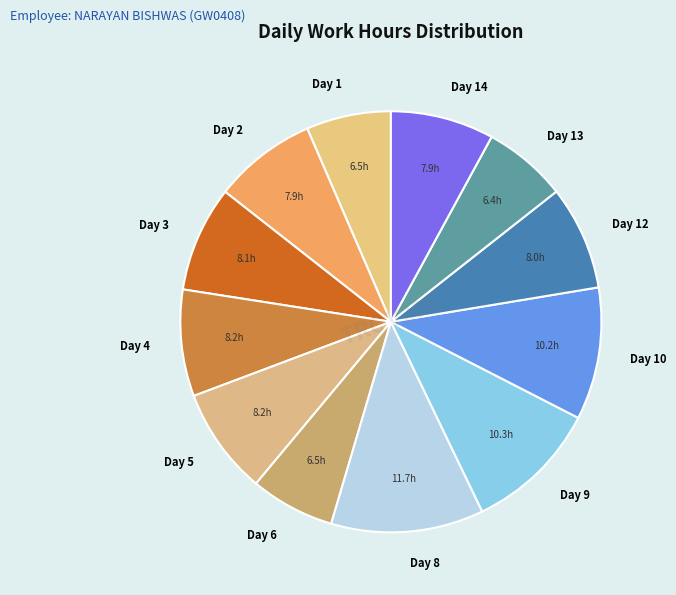

The Day 1 slice represents 1% of the pie. True or false?

False